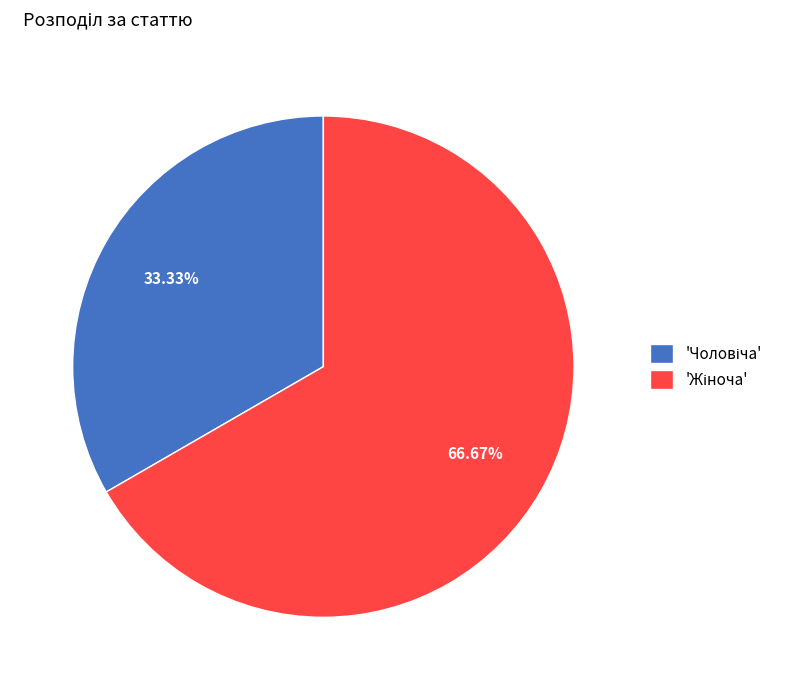

Is there a majority slice in this chart?

Yes